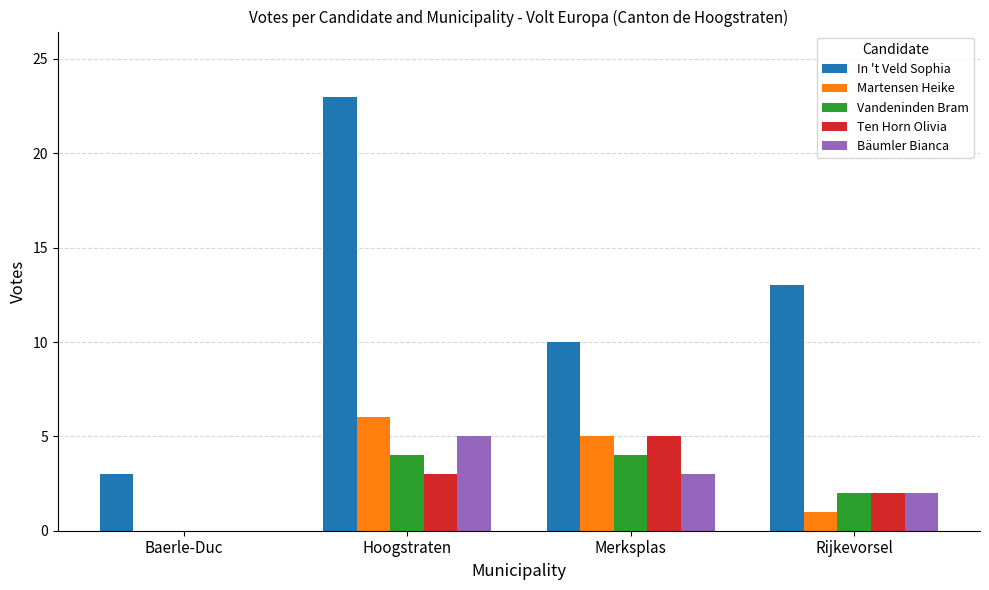

What is the sum of the Ten Horn Olivia values at Merksplas and Hoogstraten?

8